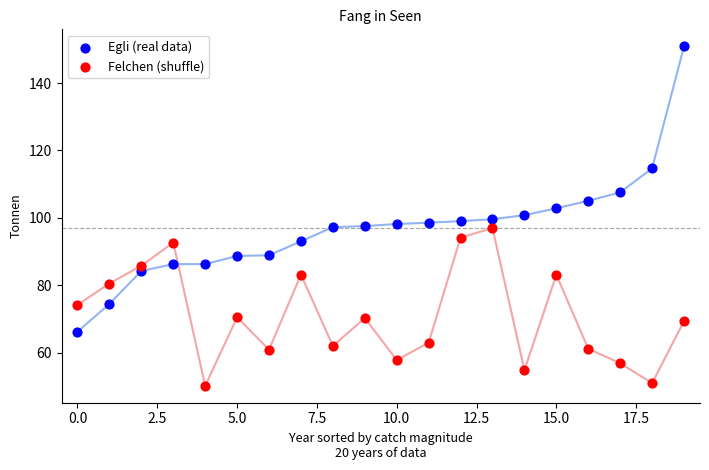

Across all data points, what is the range of Y values (max minus min)?

100.8